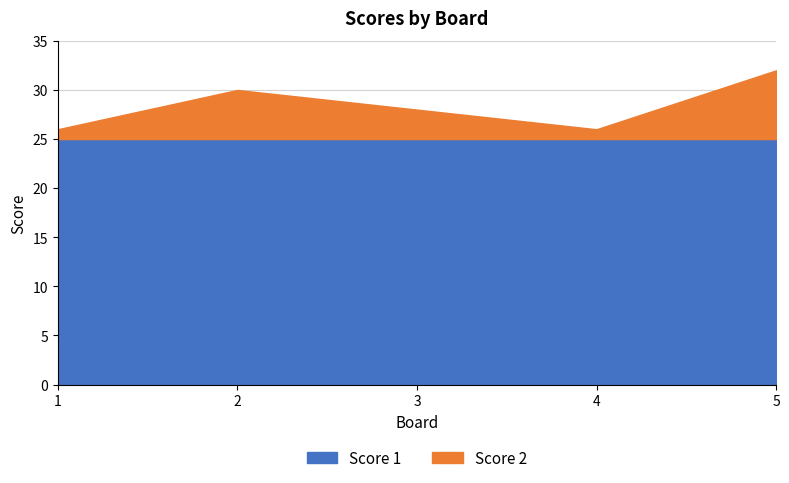

What is the value of the 4th point from the left?

26